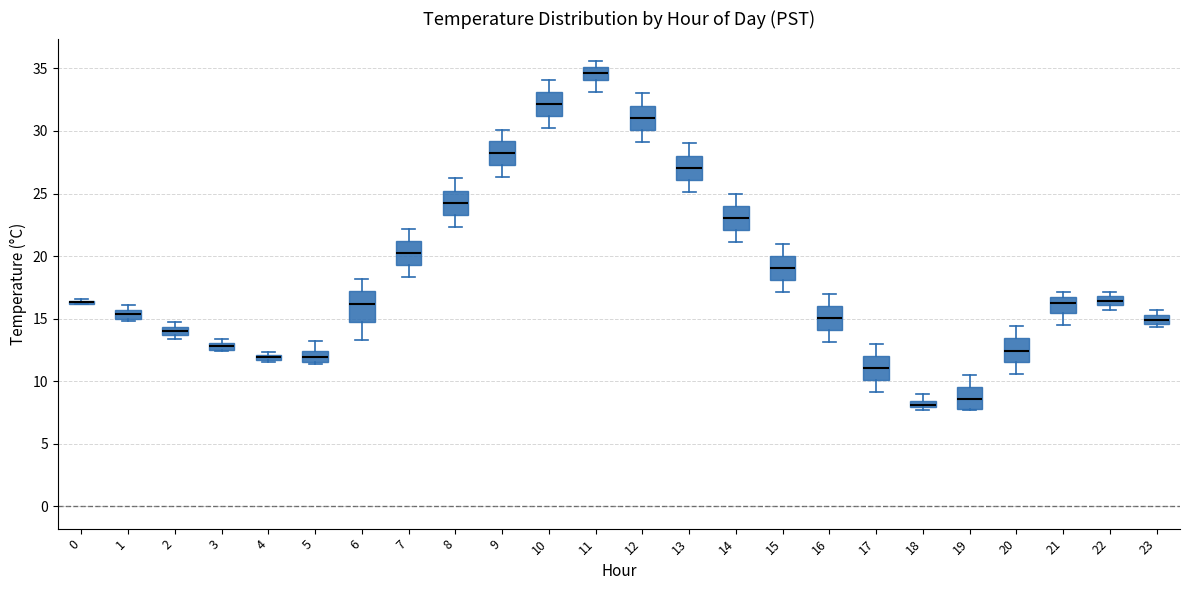

Where is the lower edge of the box at x = 21 on the y-axis? The values are not printed on the chart, so give them approximately, as read against the axis.

15.5